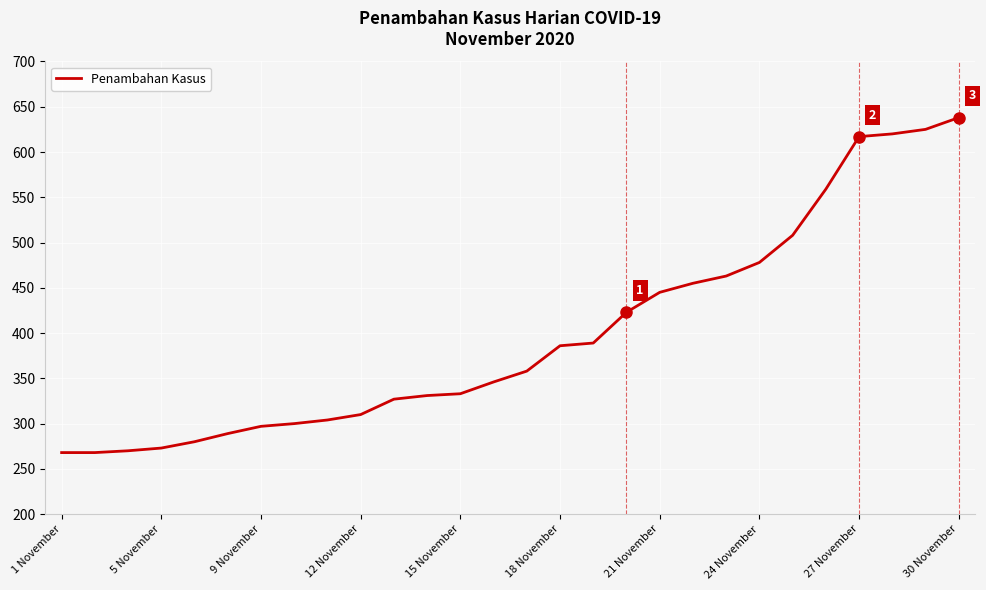

What is the greatest value displayed?

638